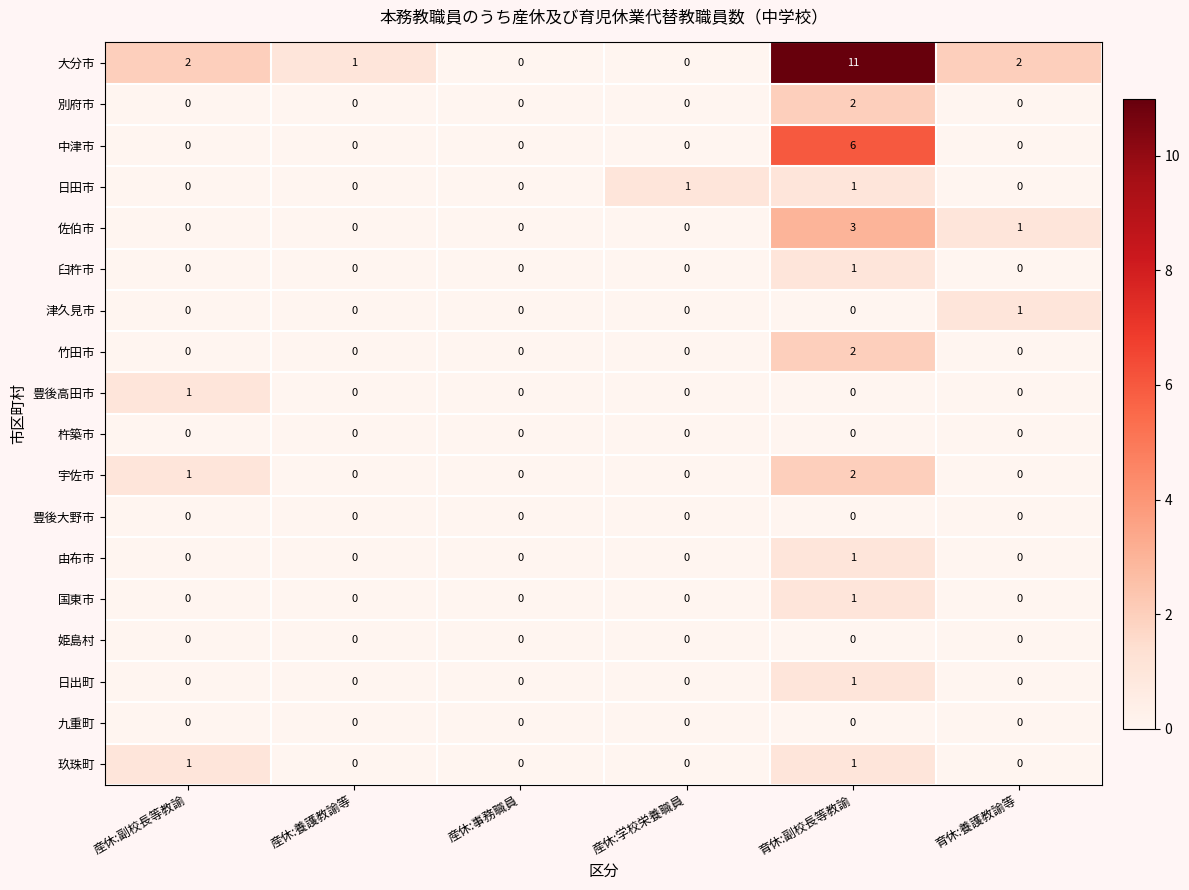

What is the greatest value displayed?

11